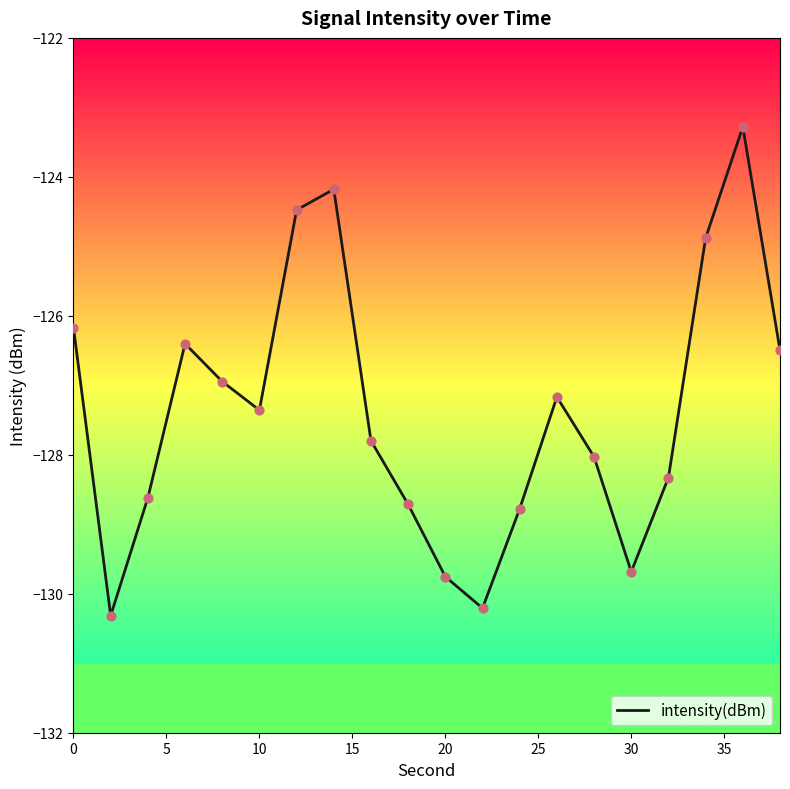

What is the difference between the maximum and minimum values?

7.0